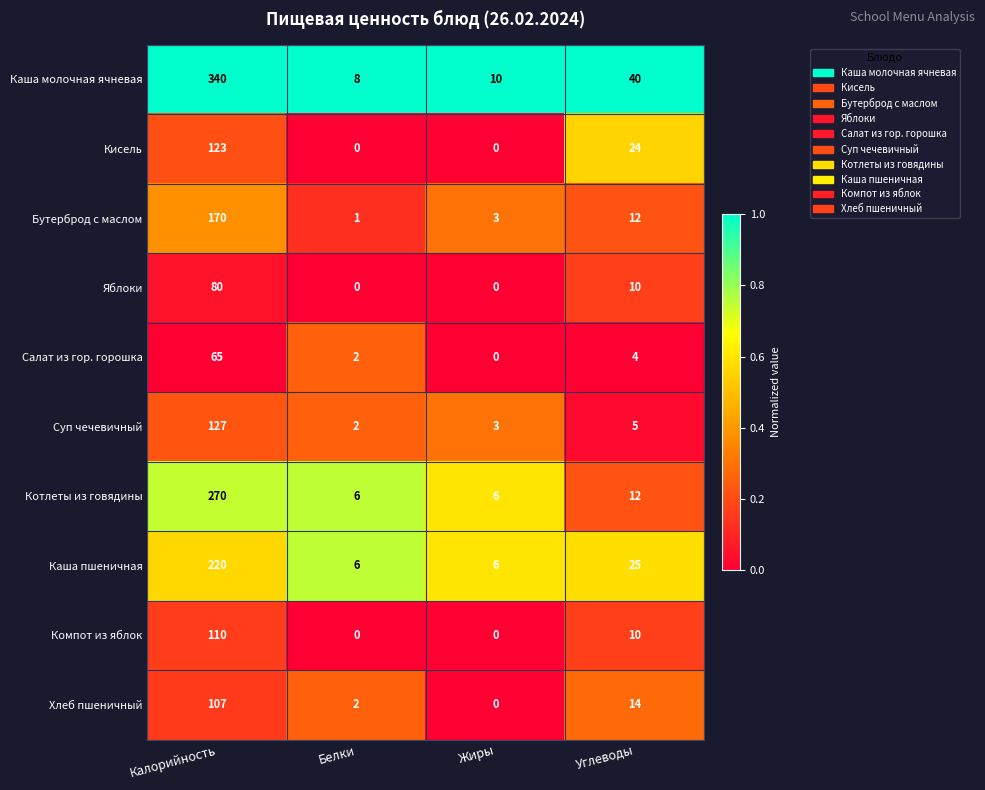

Which category has the highest value in the Компот из яблок series?

Калорийность